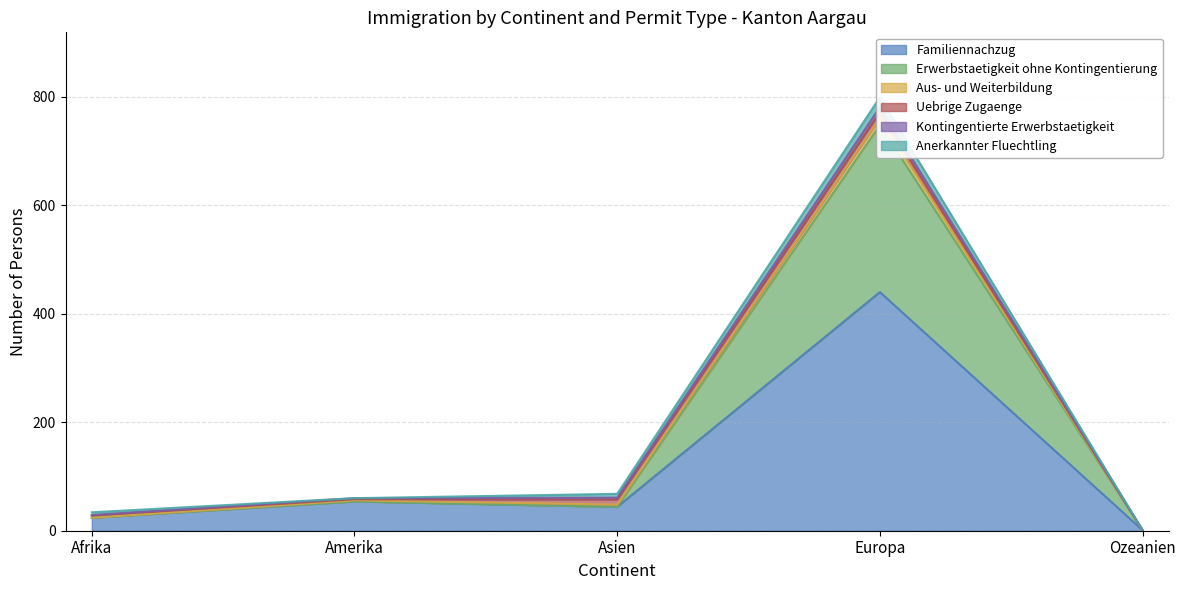

Which category has the highest value across all series?

Europa